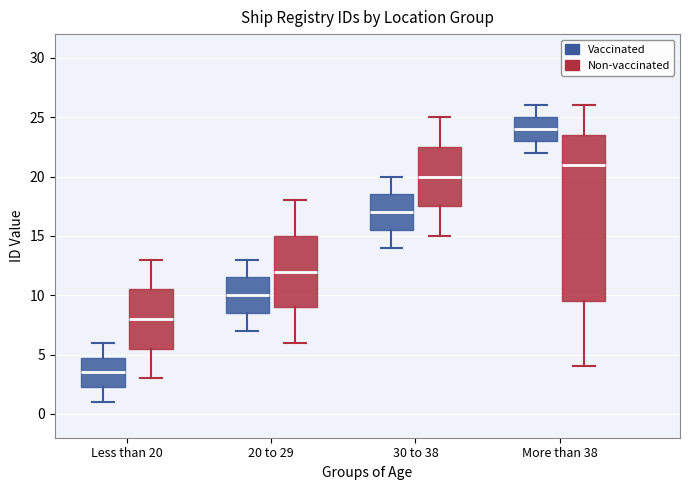

Which box has the highest median line?

More than 38 (Vaccinated)